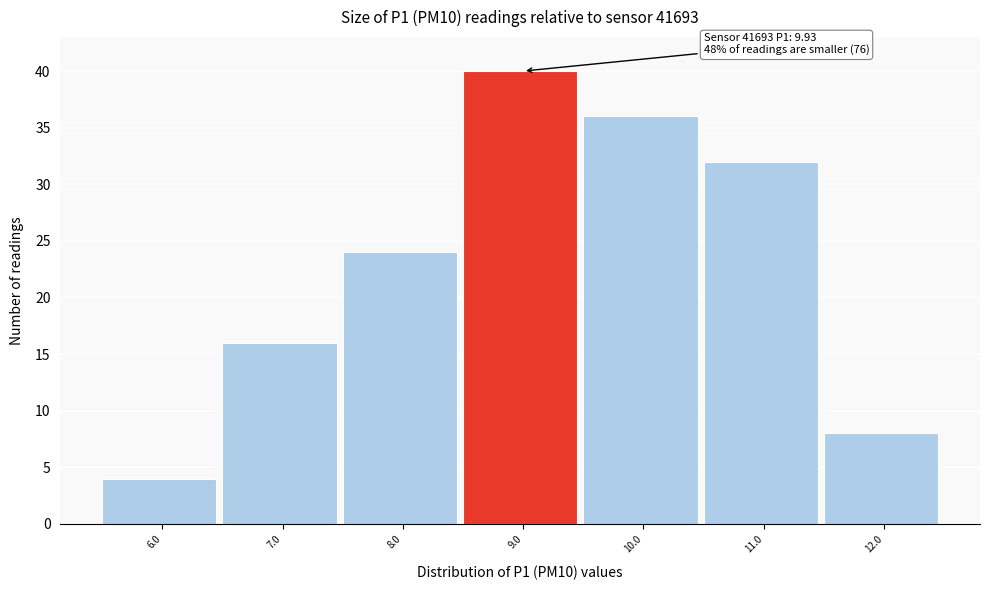

Reading left to right, extract all data points from this chart.

6.0=4	7.0=16	8.0=24	9.0=40	10.0=36	11.0=32	12.0=8